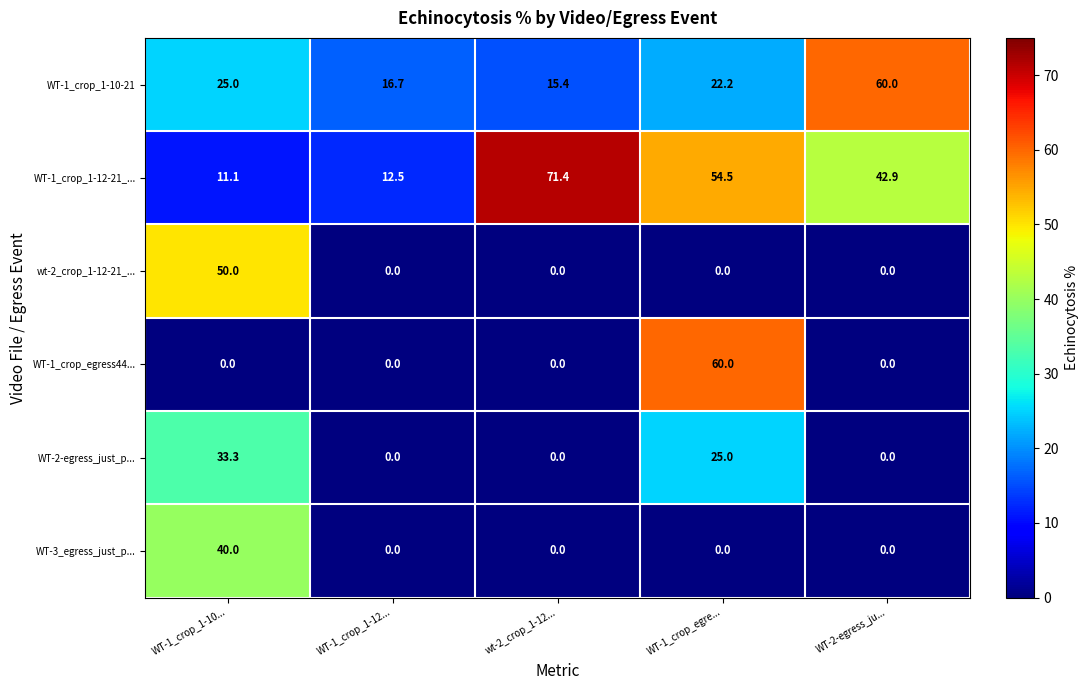

What is the spread (max minus min) of values at WT-2-egress_ju...?

60.0